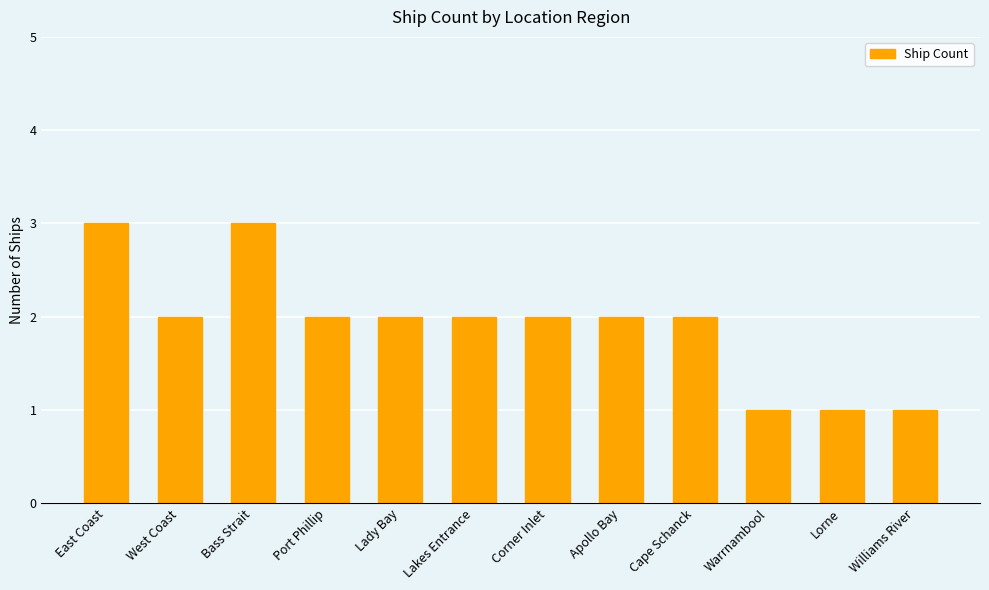

Count the values in the range 2 to 3.

9